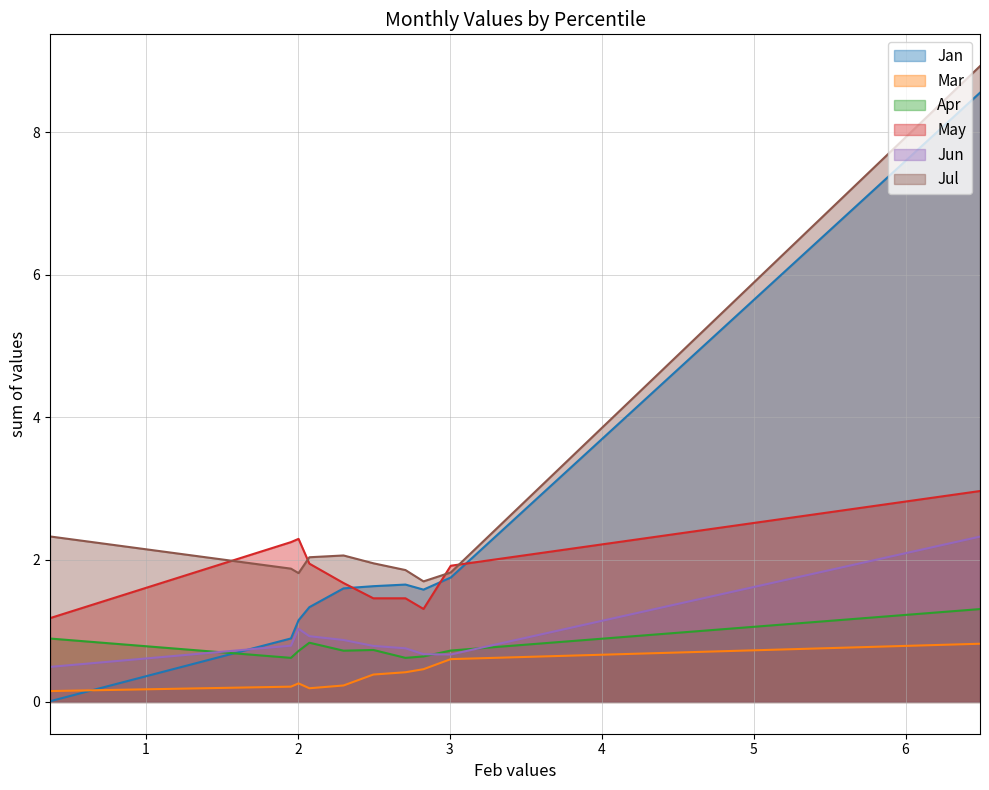

What is the difference between the maximum and minimum values in the Jan series?

8.5